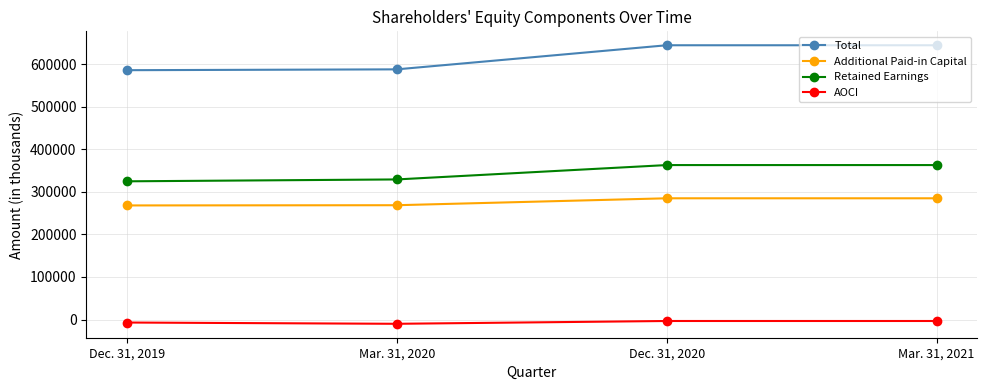

What position from the left is Mar. 31, 2020?

2